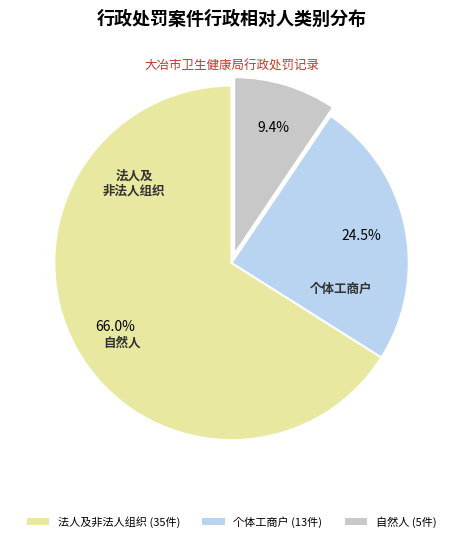

Which slice is the smallest?

自然人